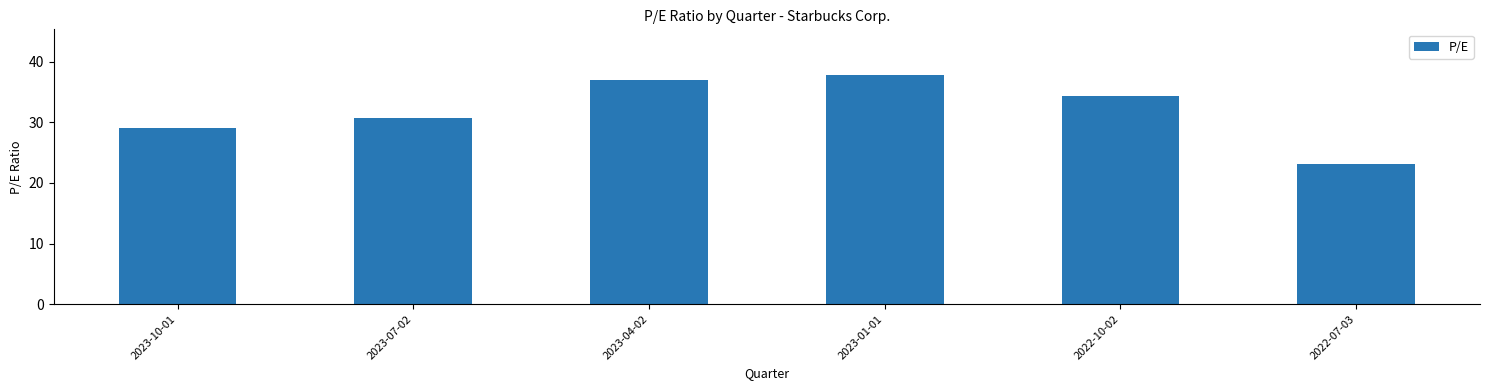

What is the sum of all values?

191.7